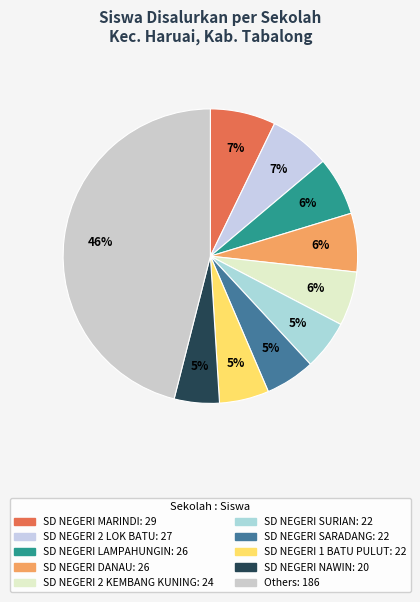

Is there any slice that represents more than half of the pie?

No